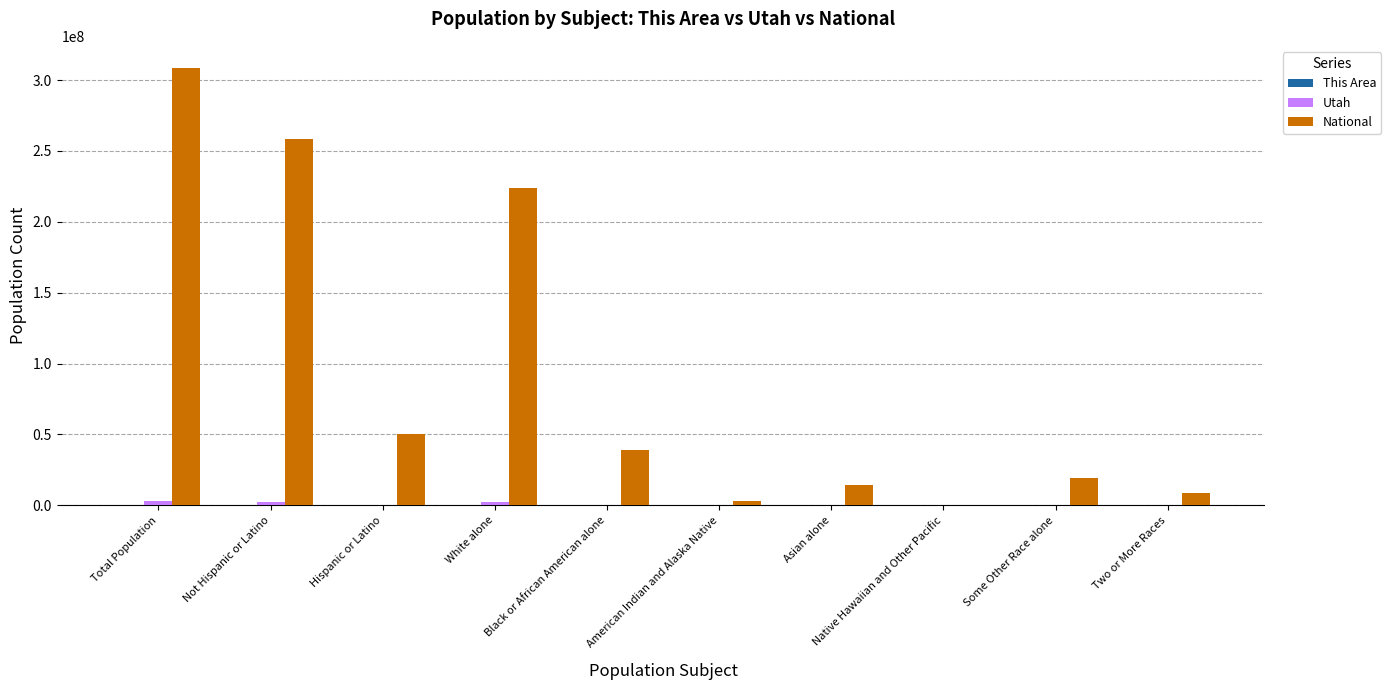

What is the sum of all National values?

926236614